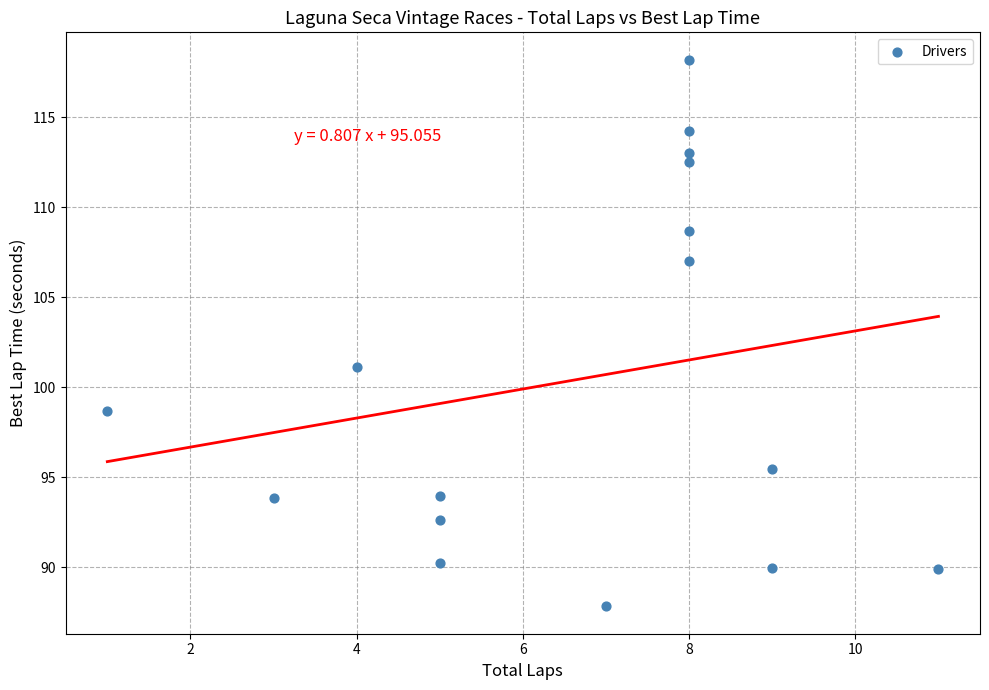

What Y value in the scatter plot is closest to 103?

101.1